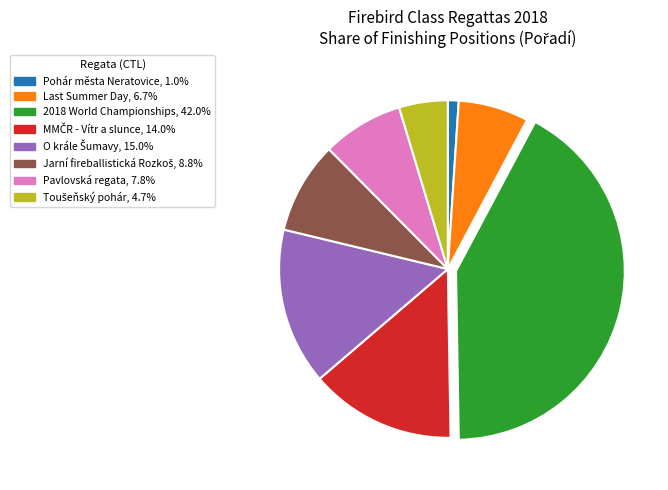

How many segments does this pie chart have?

8